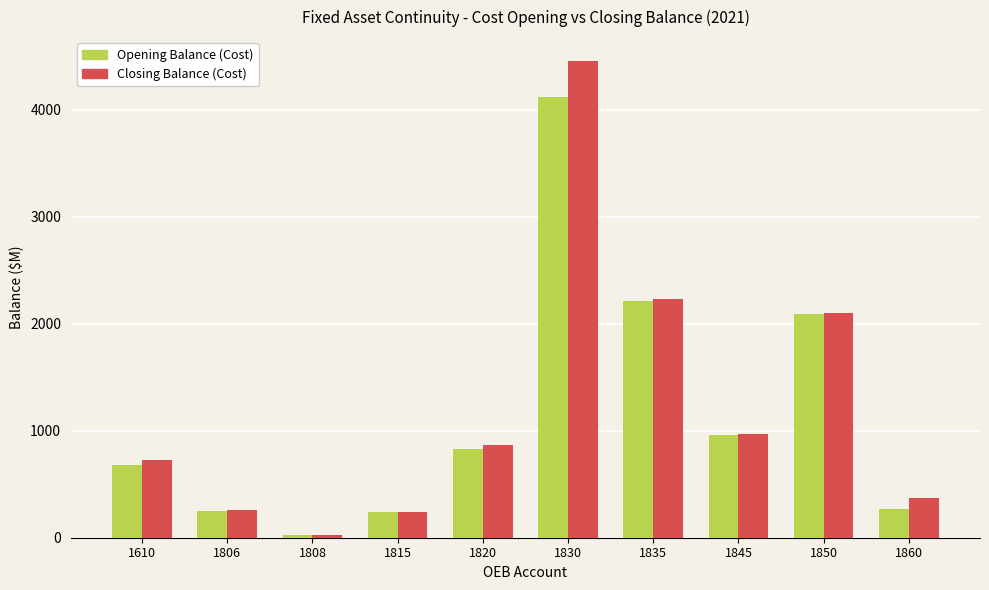

Which series has the widest spread of values?

Closing Balance (Cost)